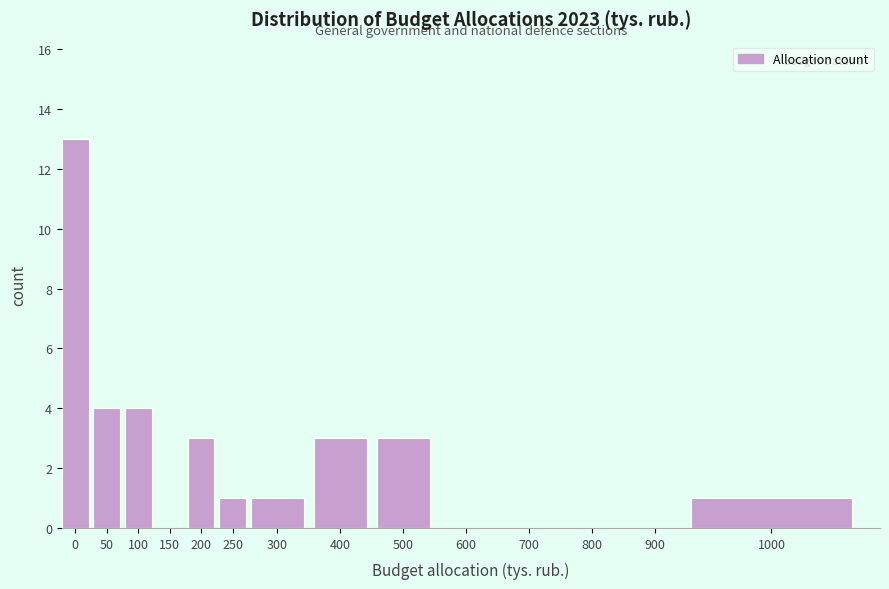

Reading left to right, transcribe all the data shown in this chart.

0=13	50=4	100=4	150=0	200=3	250=1	300=1	400=3	500=3	600=0	700=0	800=0	900=0	1000=1